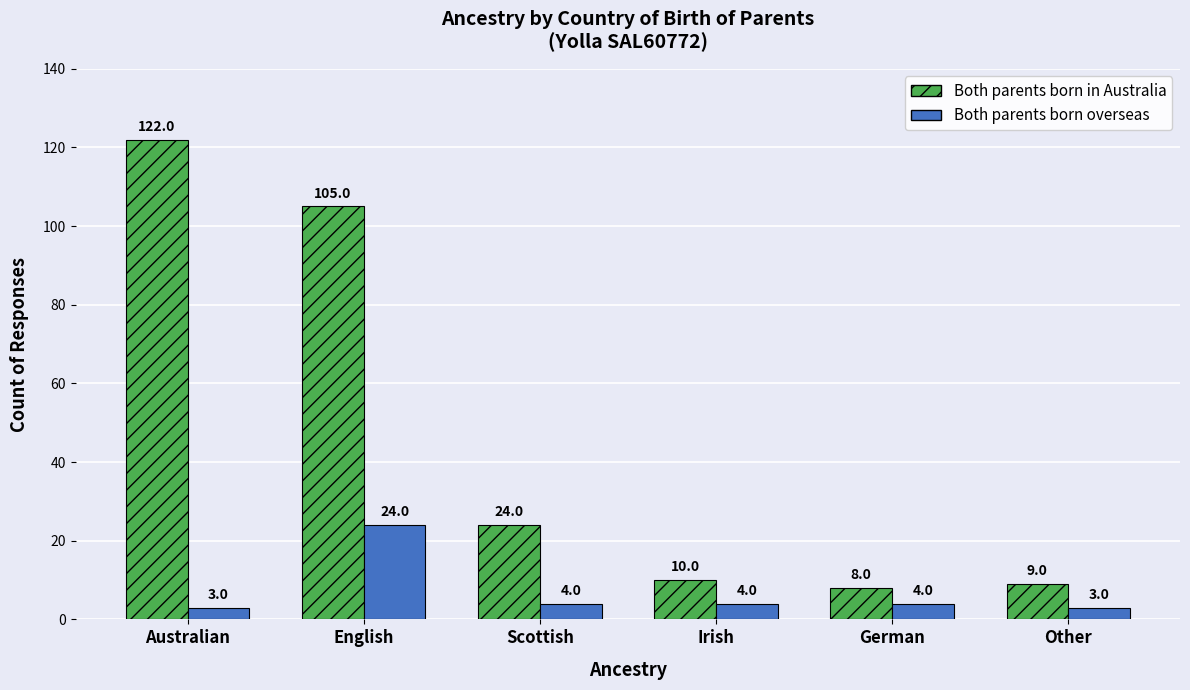

At how many categories does at least one series exceed 112?

1